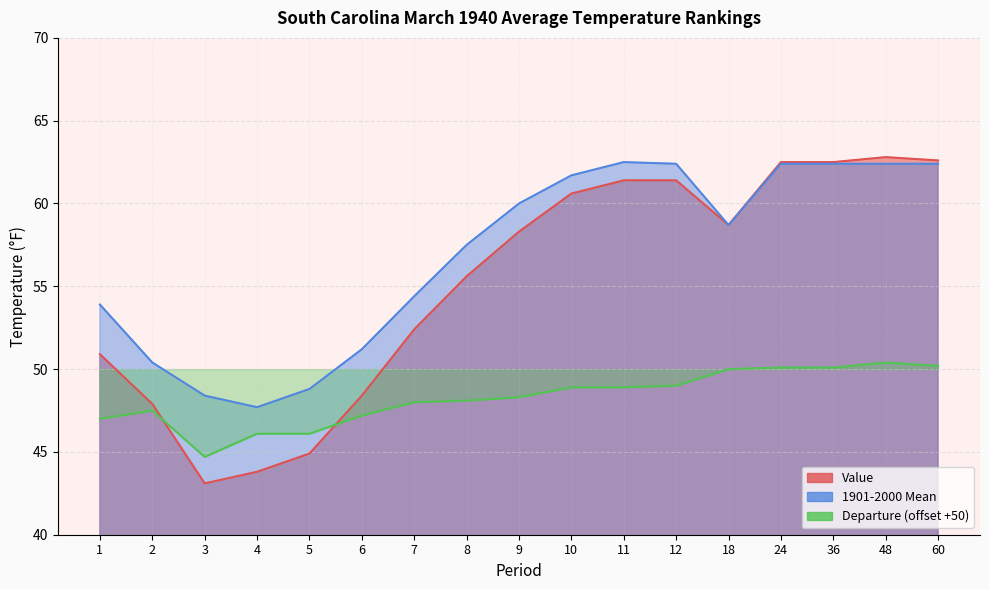

True or false: Departure and 1901-2000 Mean intersect in this chart.

False